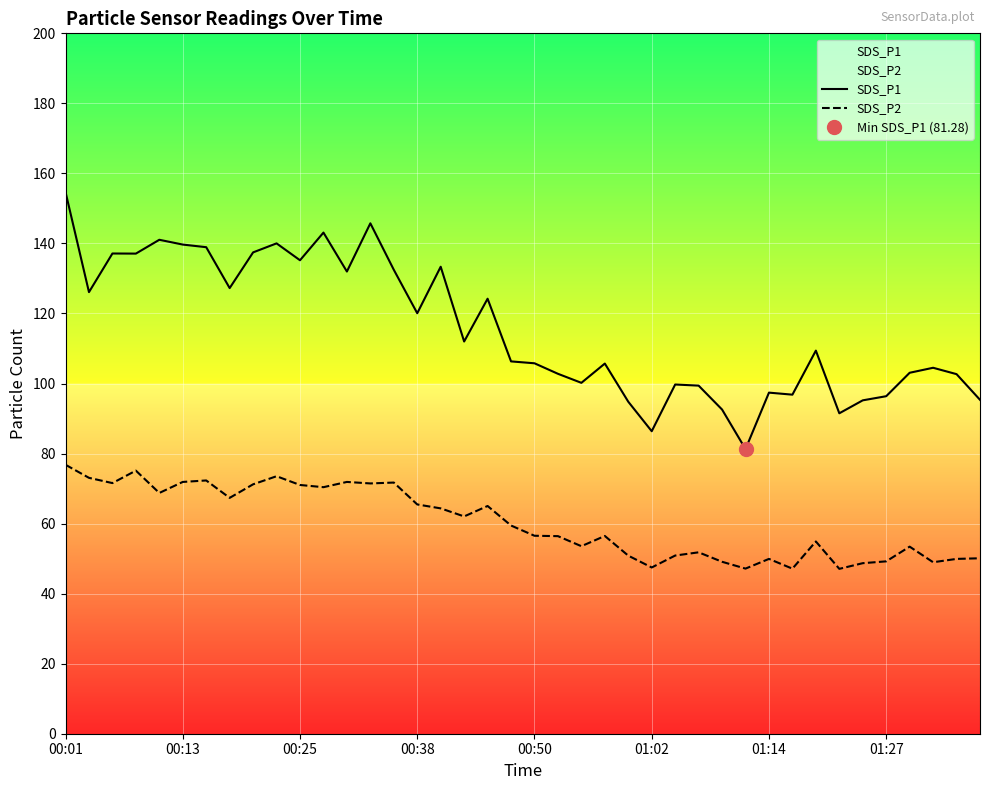

What is the minimum value for SDS_P2?

47.1